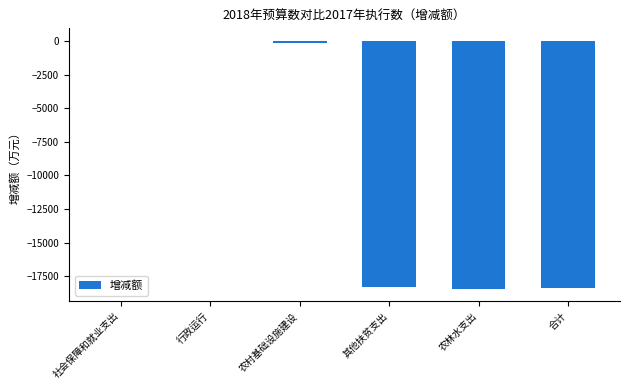

What is the approximate value at 其他扶贫支出?

-18330.0